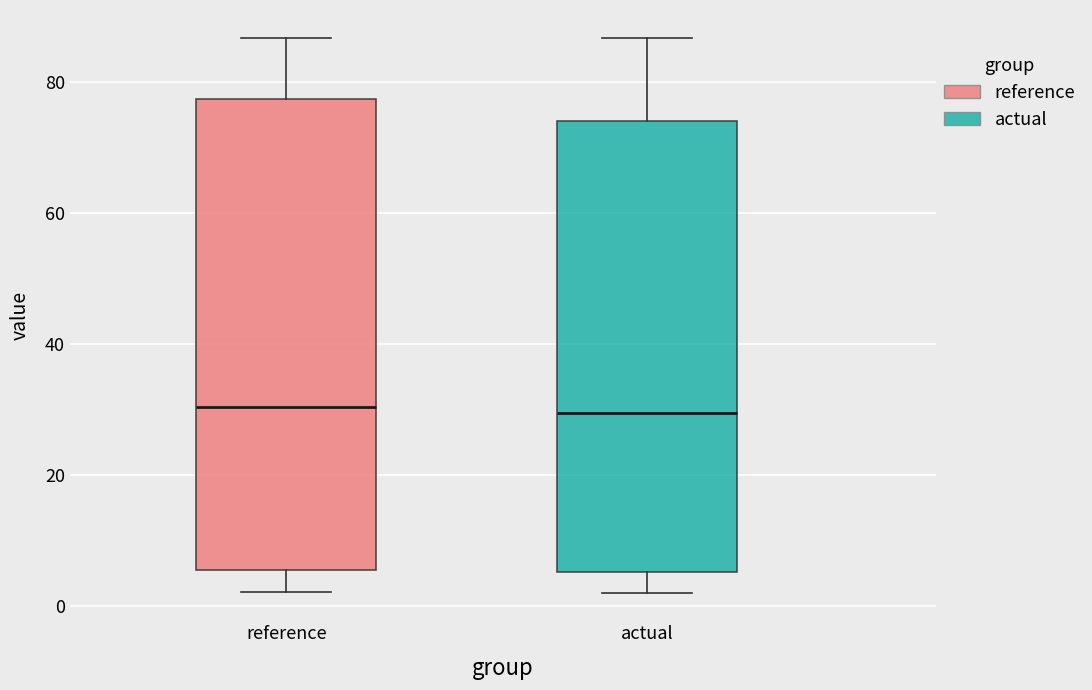

Reading left to right, transcribe this box plot: for each box, give where its median line is, the range the box spans, and where its two whiskers end, as read against the y-axis. The values are not printed on the chart, so give them approximately, as read against the axis.

reference: median 30, box 6 to 78, whiskers 2 to 86
actual: median 30, box 6 to 74, whiskers 2 to 86